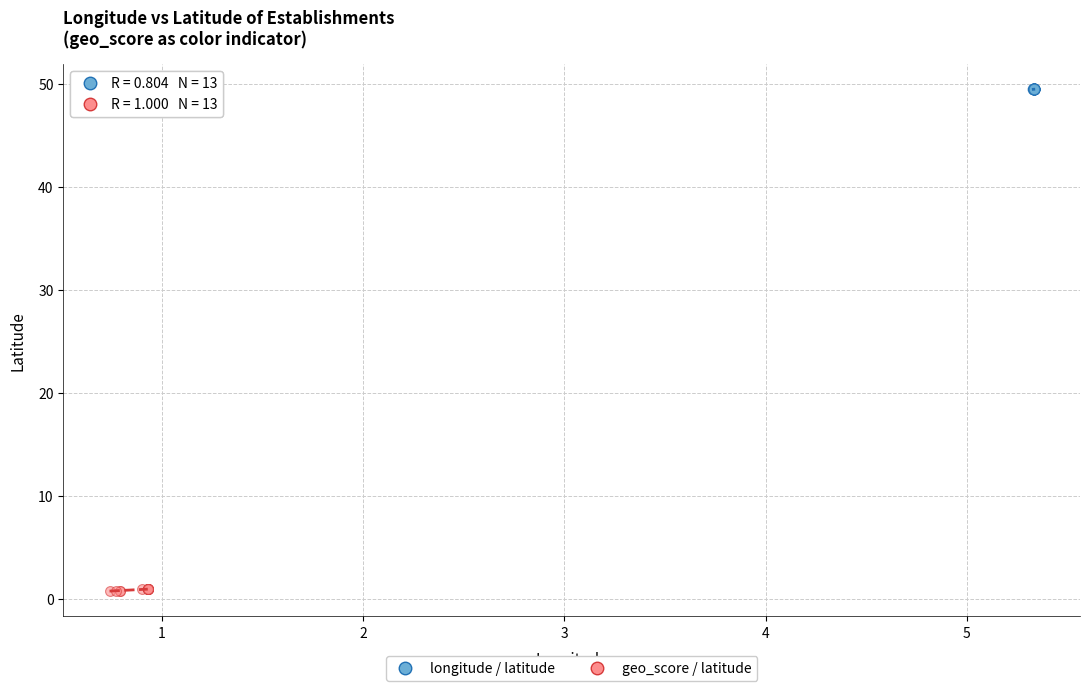

Which series contains the lowest Y value?

geo_score / latitude